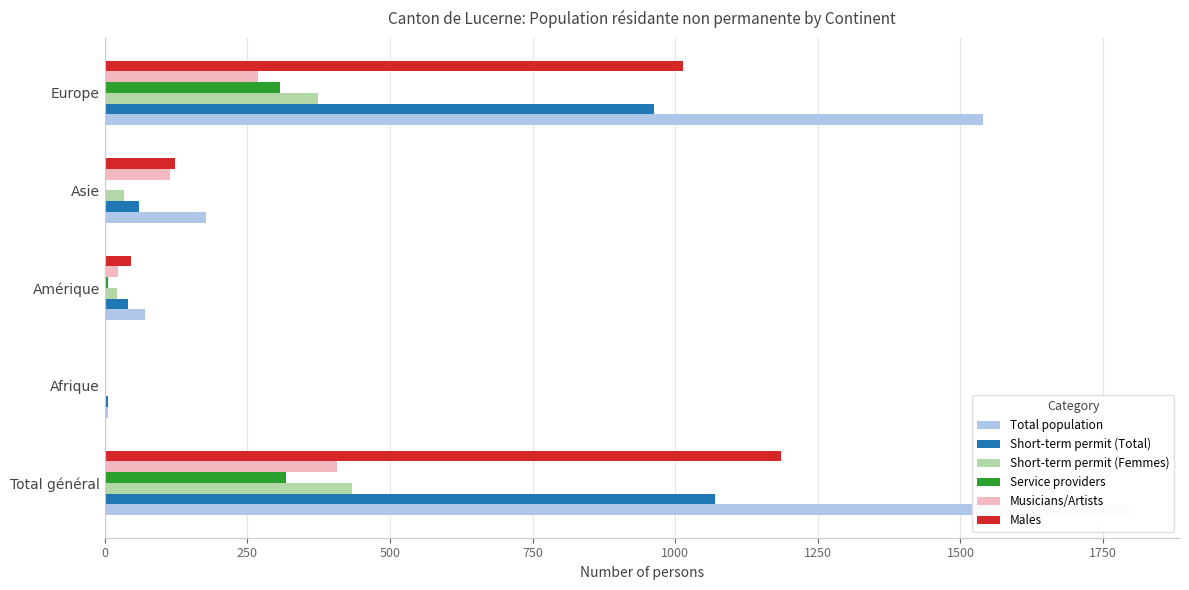

Read the Service providers value at 1000, to the nearest 10.

310